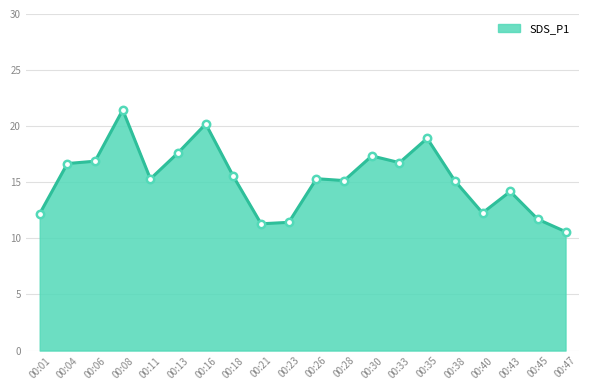

Between 00:28 and 00:04, which is larger?

00:04